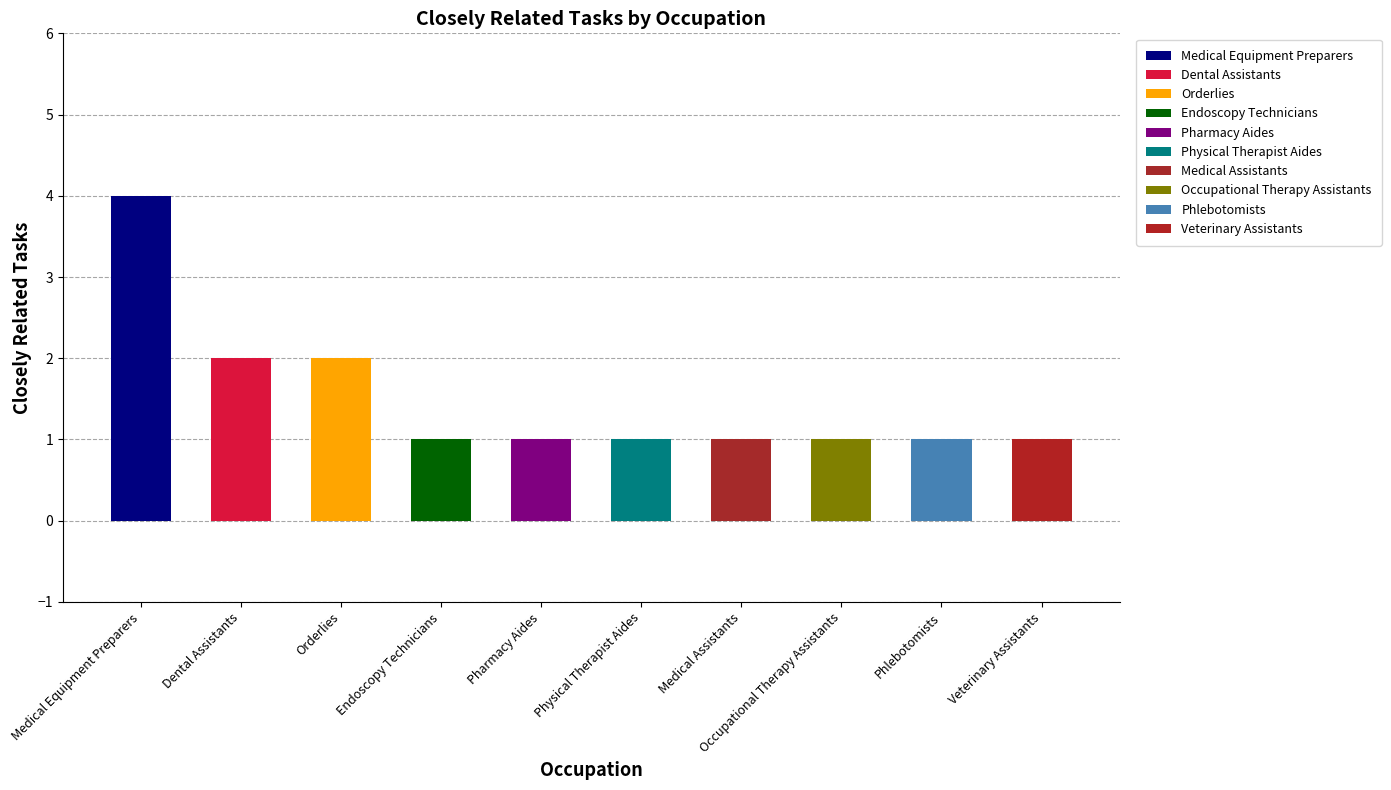

What is the difference between the maximum and second lowest values in the All Related Tasks series?

3